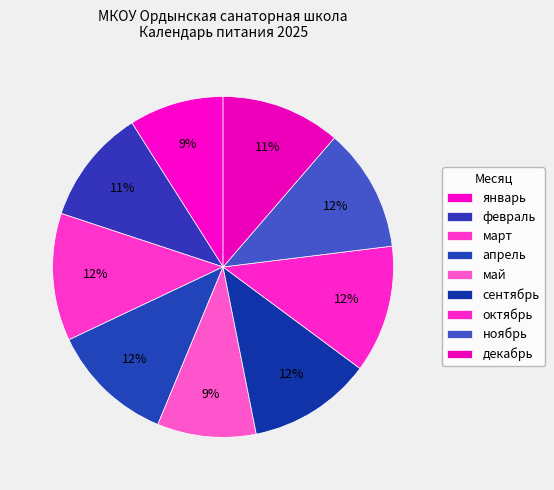

Count the number of slices in the pie.

9